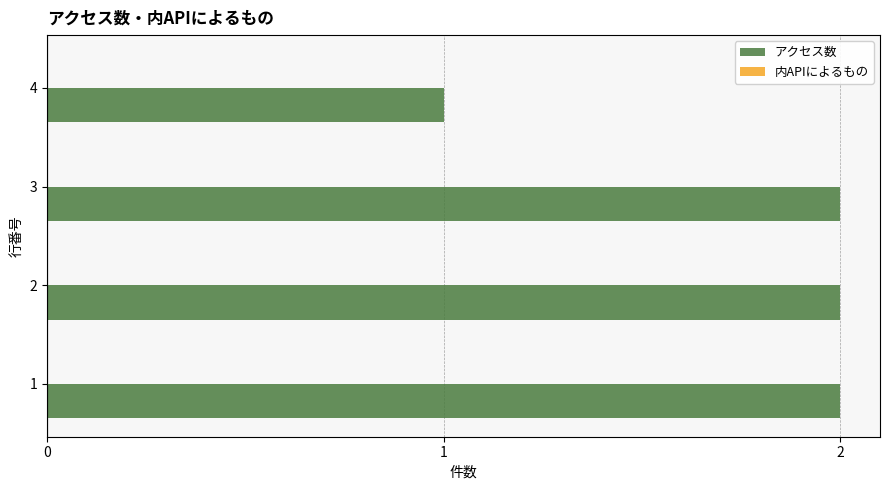

The chart shows a value of 2 at 3. True or false?

True